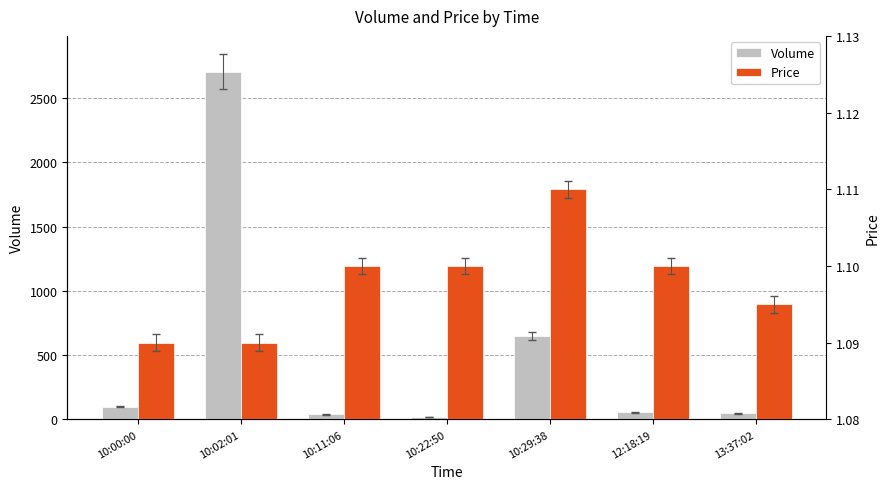

Which series has the widest spread of values?

Volume